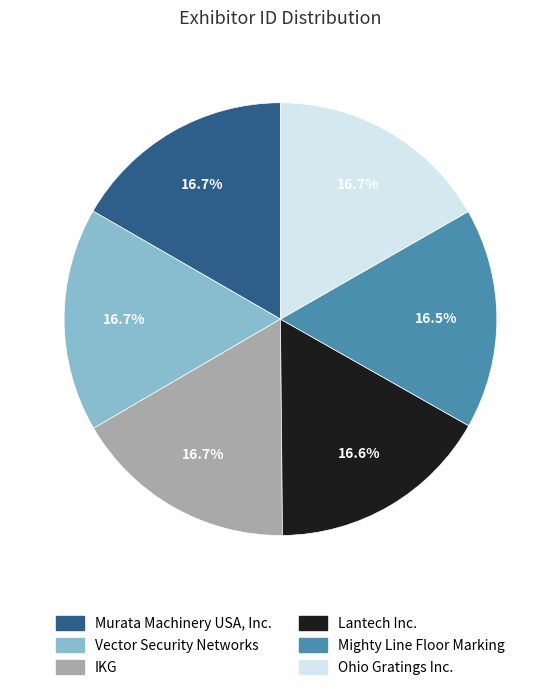

To the nearest percent, what is the combined percentage of Mighty Line Floor Marking and Vector Security Networks?

33%